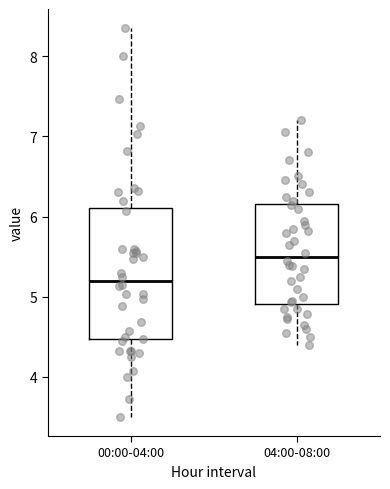

Where does the median line of the box for 04:00-08:00 sit on the y-axis? The values are not printed on the chart, so give them approximately, as read against the axis.

5.5